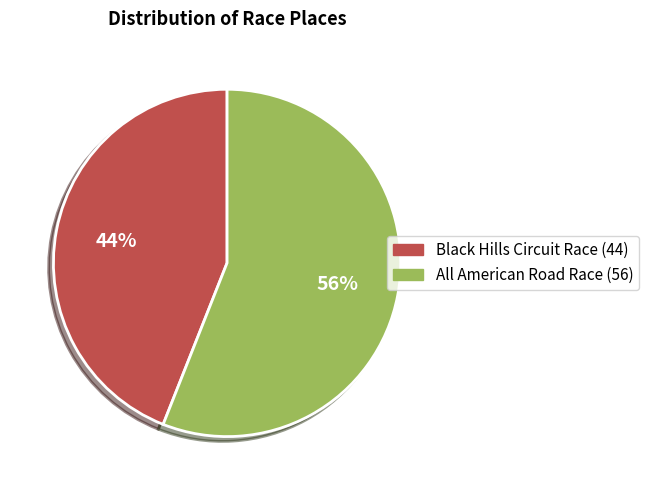

Count the number of slices in the pie.

2